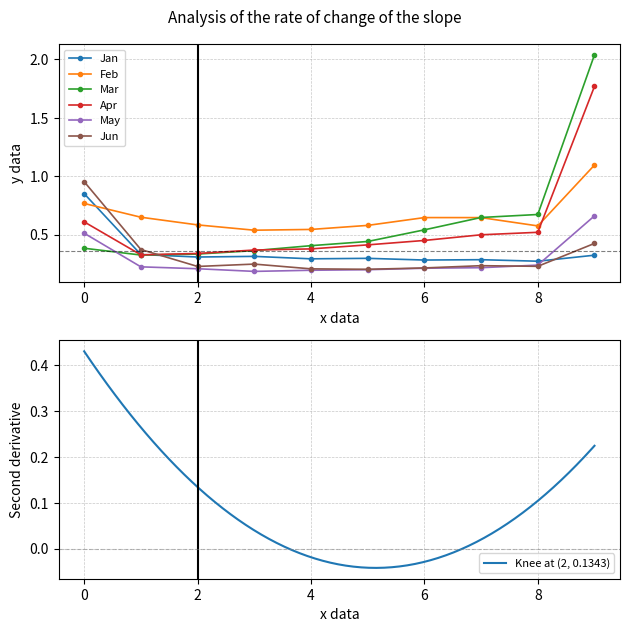

Rank the series at pct95 from highest to lowest value.

Mar, Apr, Feb, May, Jun, Jan